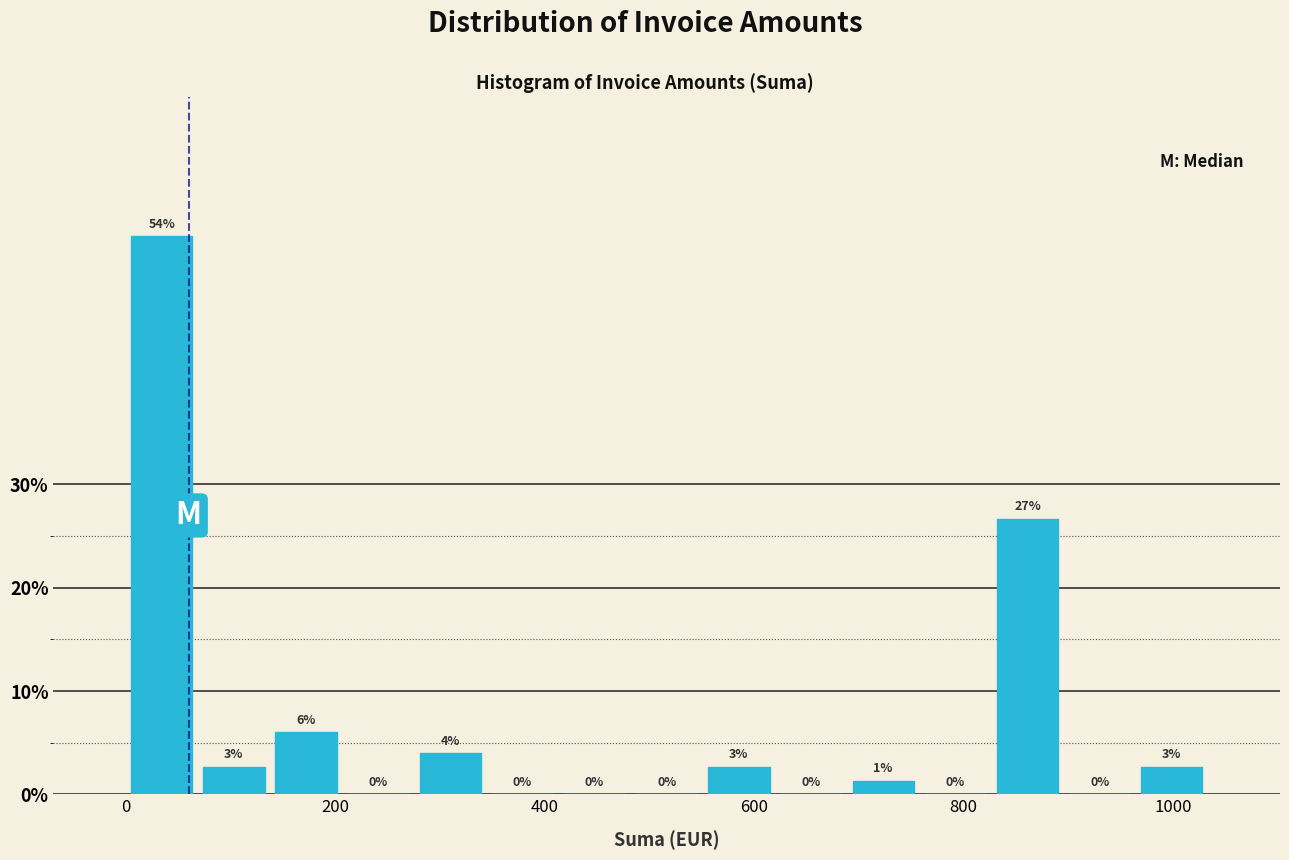

Around what value on the x-axis is the tallest bar? Give the approximate position of its centre, as read against the axis.

40